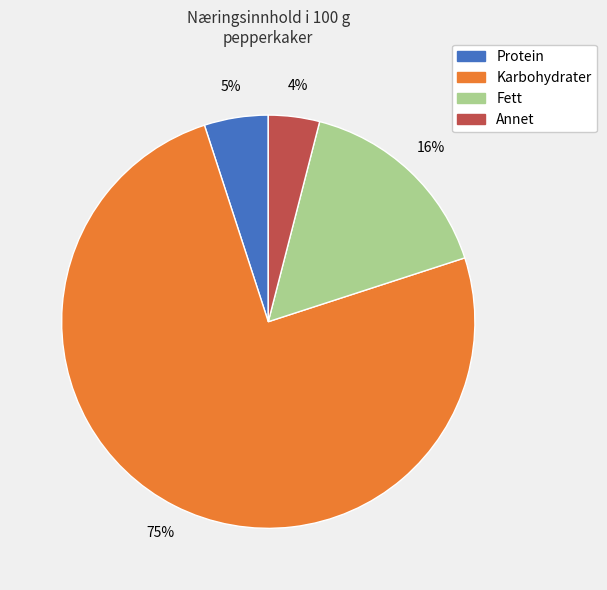

The Karbohydrater slice represents 84% of the pie. True or false?

False